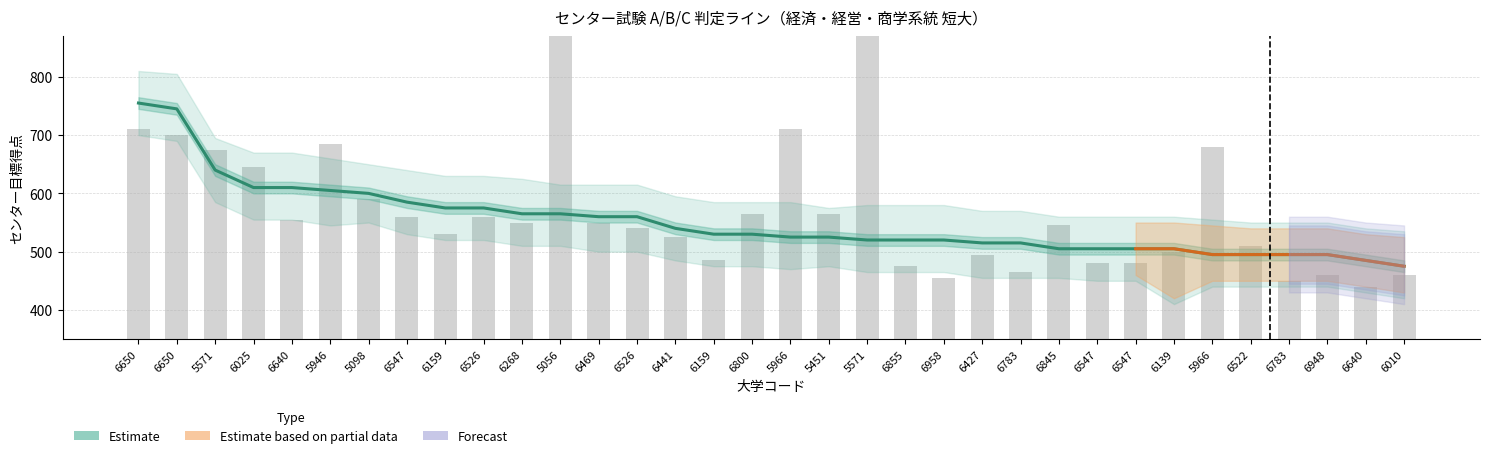

Where is the data nearest to the value 697?

6650